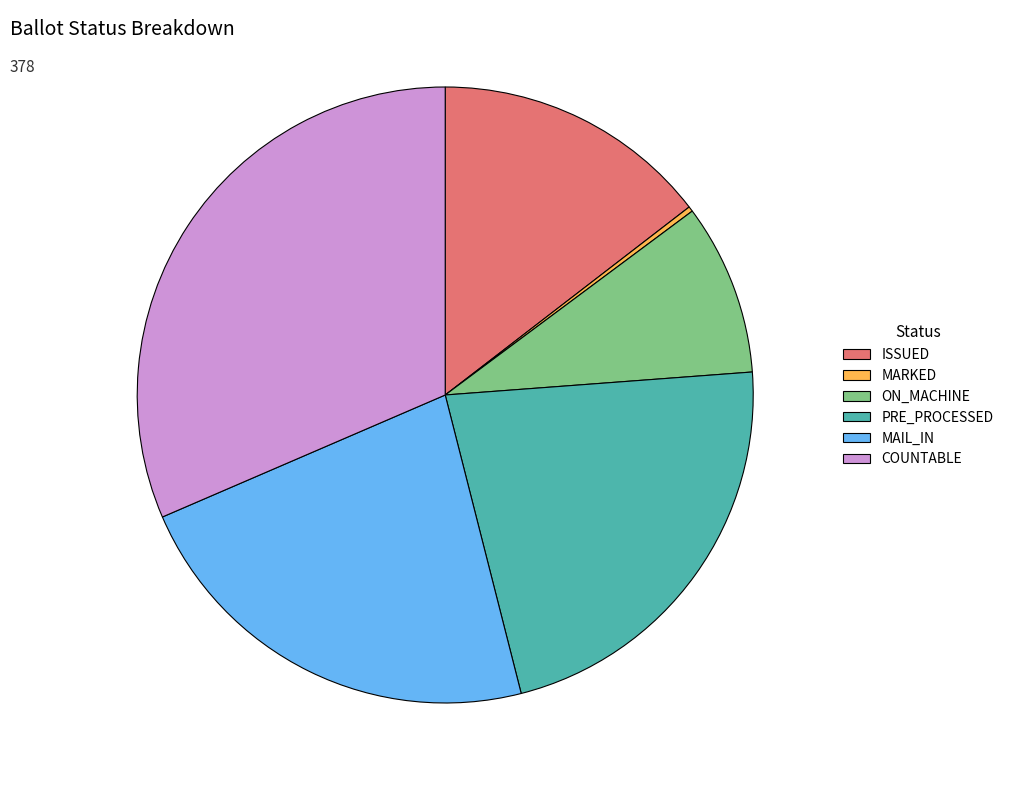

Which slice is the largest?

COUNTABLE